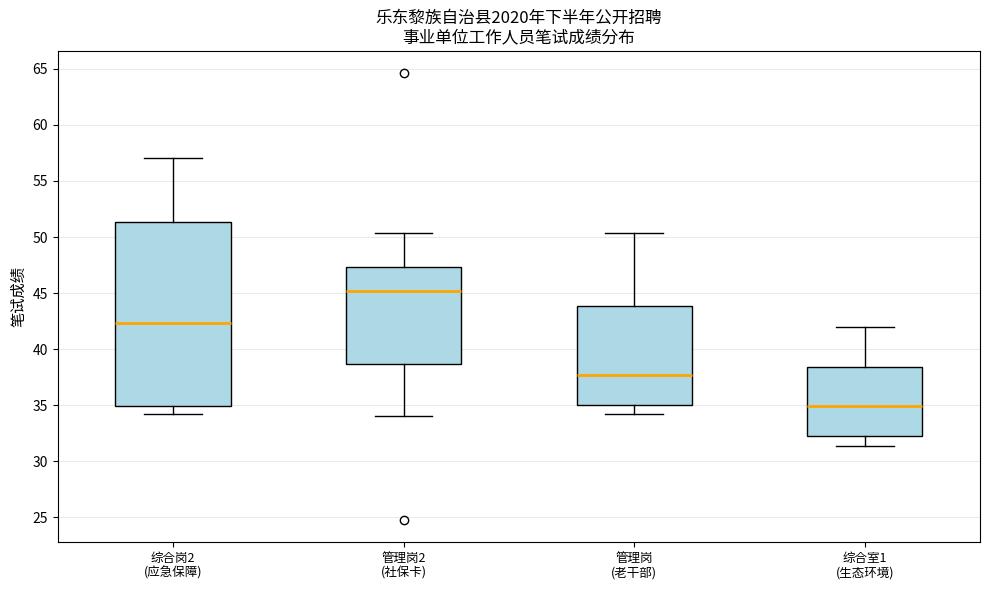

Reading left to right, read every box against the y-axis: the position of its median line, the range the box covers, and the ends of its whiskers. The values are not printed on the chart, so give them approximately, as read against the axis.

综合岗2 (应急保障): median 42.5, box 35.0 to 51.5, whiskers 34.0 to 57.0
管理岗2 (社保卡): median 45.0, box 38.5 to 47.5, whiskers 34.0 to 50.5
管理岗 (老干部): median 37.5, box 35.0 to 44.0, whiskers 34.0 to 50.5
综合室1 (生态环境): median 35.0, box 32.5 to 38.5, whiskers 31.5 to 42.0